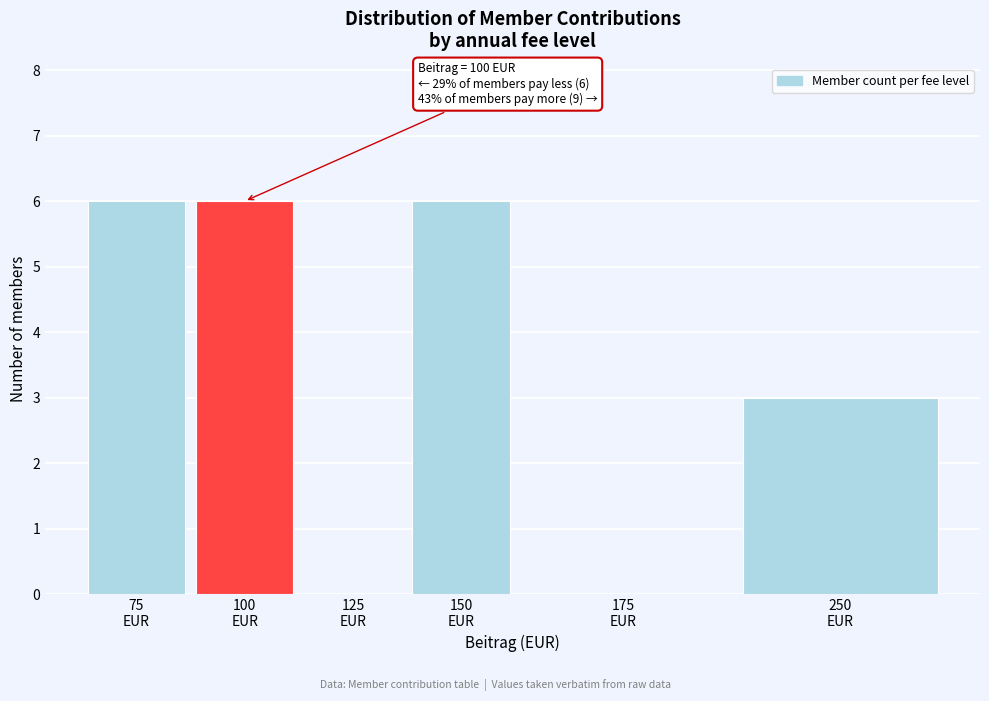

What is the sum of all values?

21